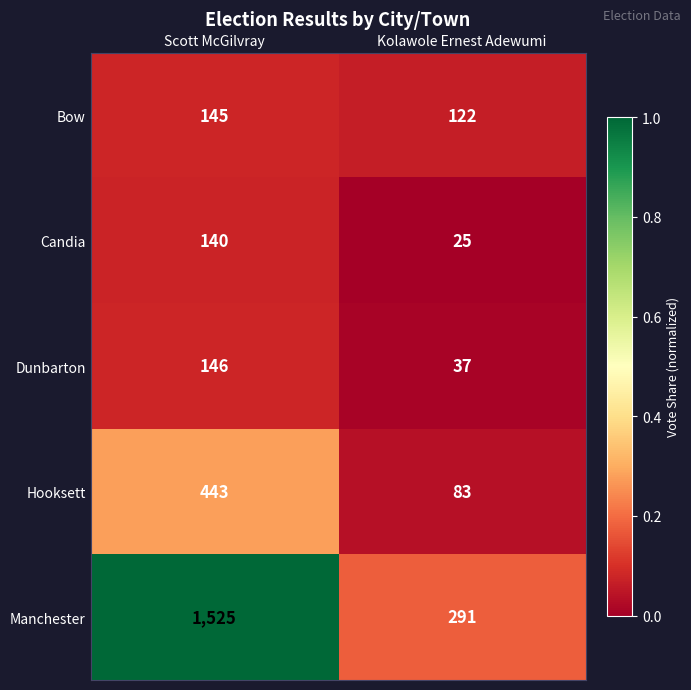

At which category is the sum across all series the highest?

Scott McGilvray